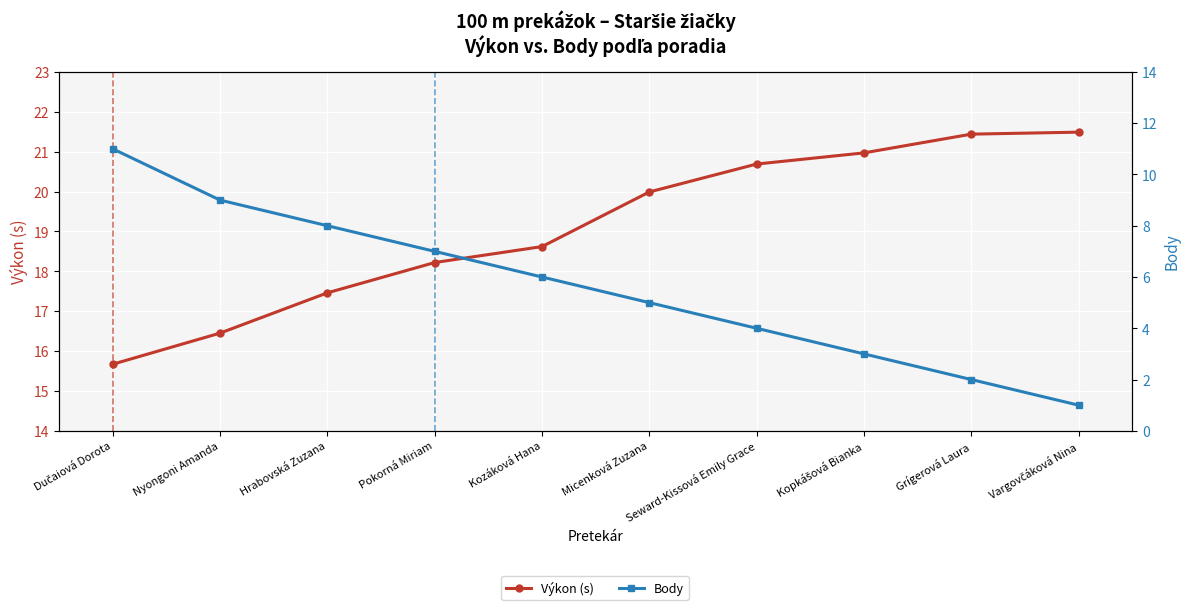

Rank the series at Seward-Kissová Emily Grace from lowest to highest value.

Body, Výkon (s)